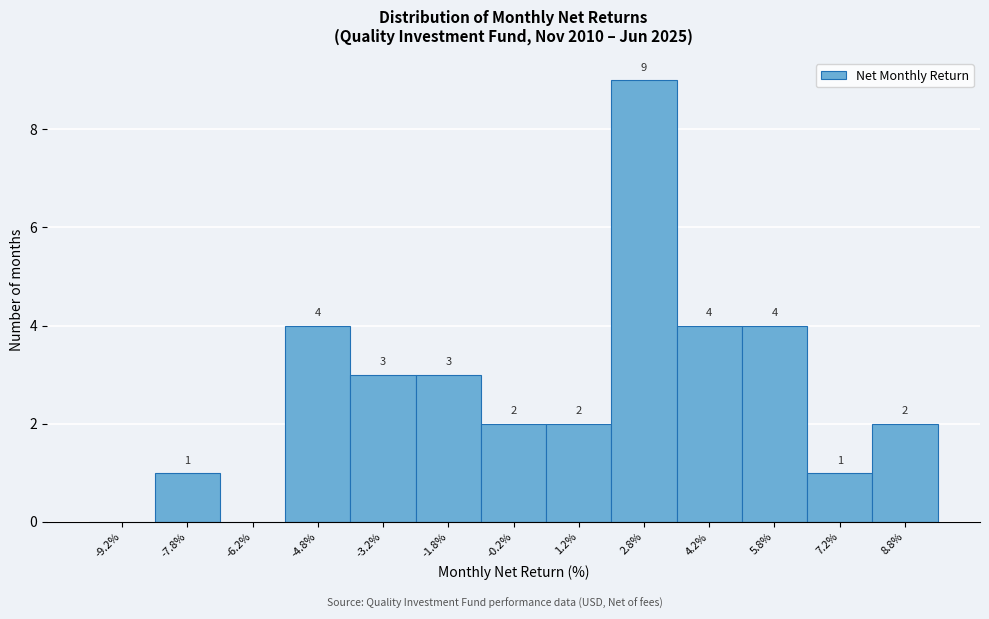

Which range on the x-axis has the tallest bar?

2.0 to 3.5